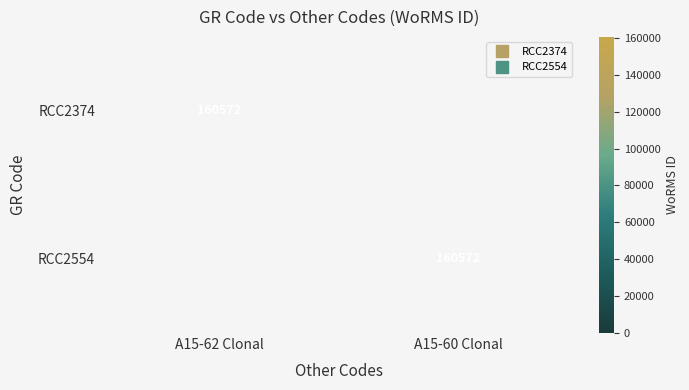

What is the greatest value displayed?

160572